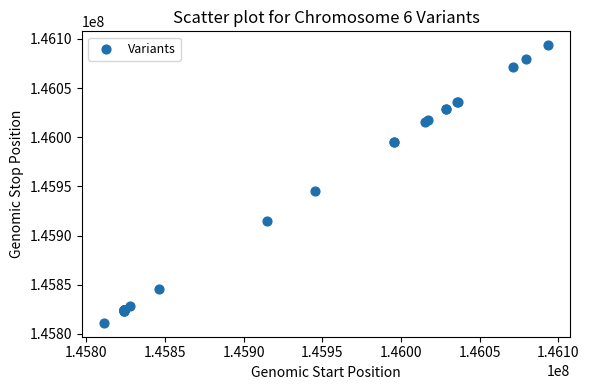

What Y value in the scatter plot is closest to 145952411?

145945383